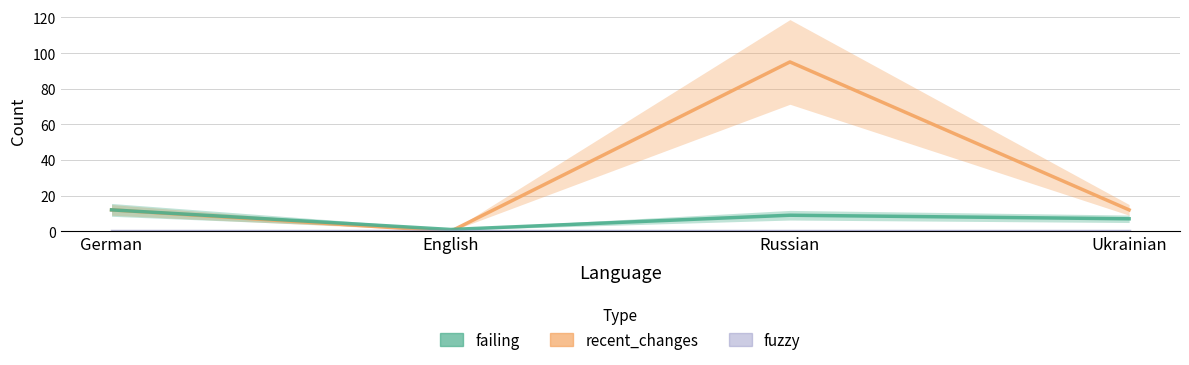

What are all the series names shown in the legend?

recent_changes, failing, fuzzy